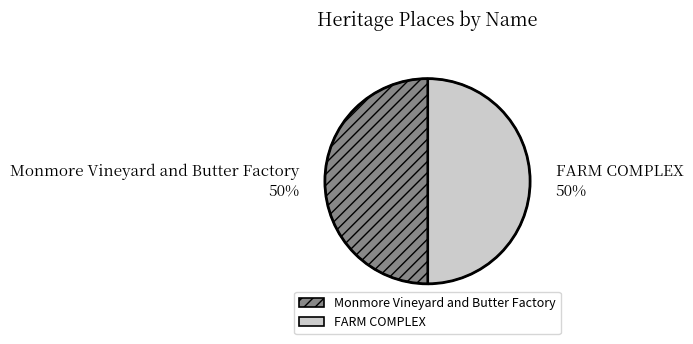

What is the ratio of the value at FARM COMPLEX to the value at Monmore Vineyard and Butter Factory?

1.0